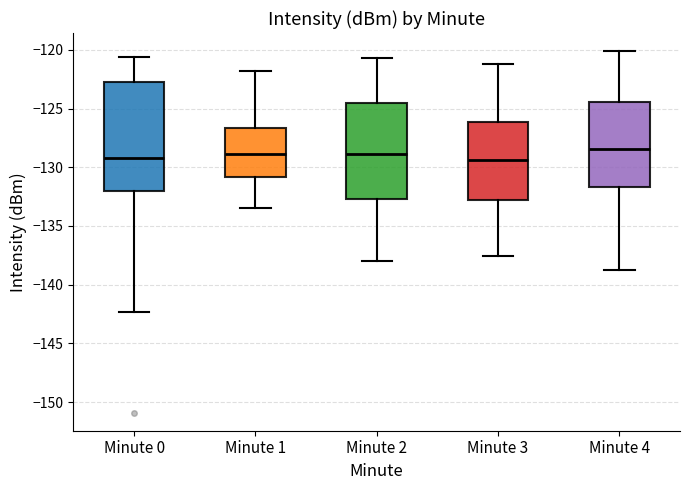

Where does the upper whisker of the box for Minute 2 end on the y-axis? The values are not printed on the chart, so give them approximately, as read against the axis.

-120.5